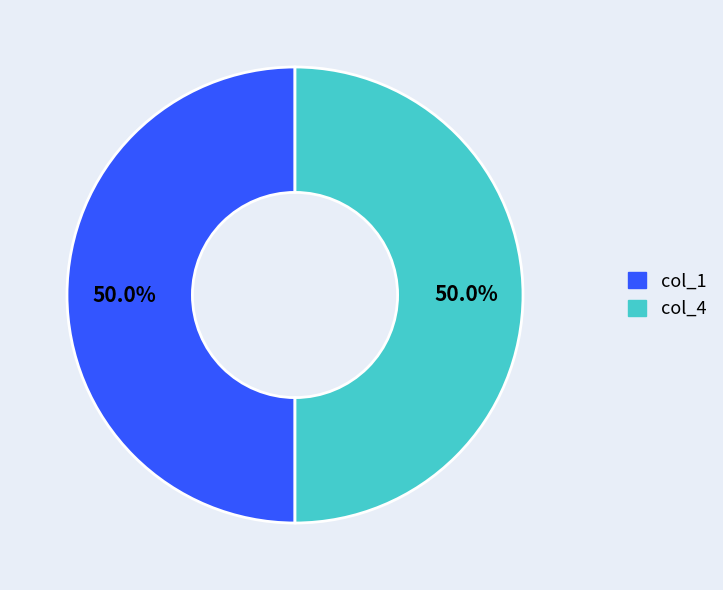

How many slices are in this pie chart?

2